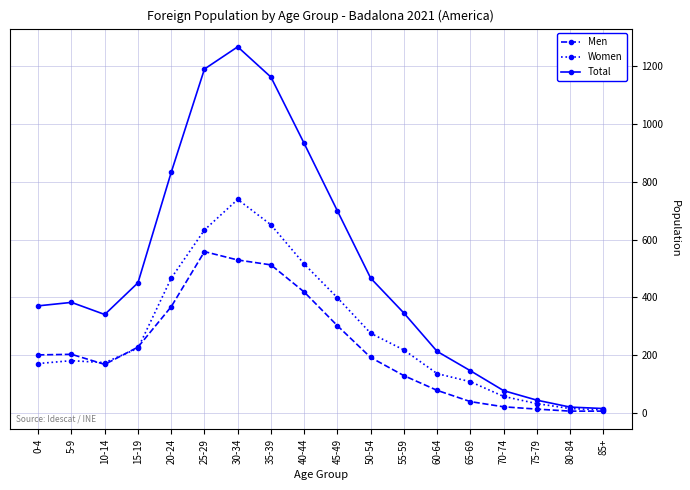

Which series has the widest spread of values?

Total